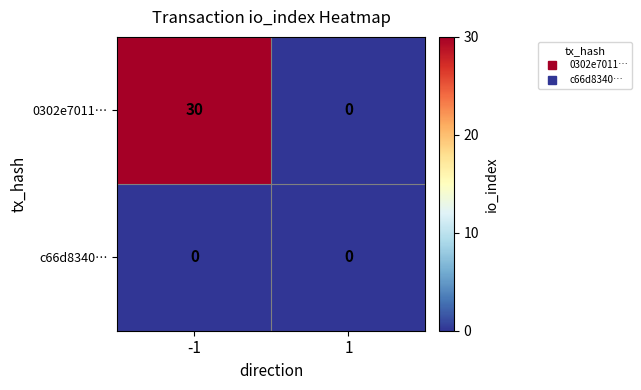

Is it true that 0302e7011… equals 0 at 1?

True